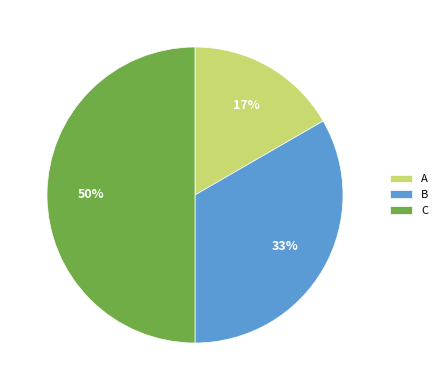

To the nearest percent, what is the average slice percentage?

33%